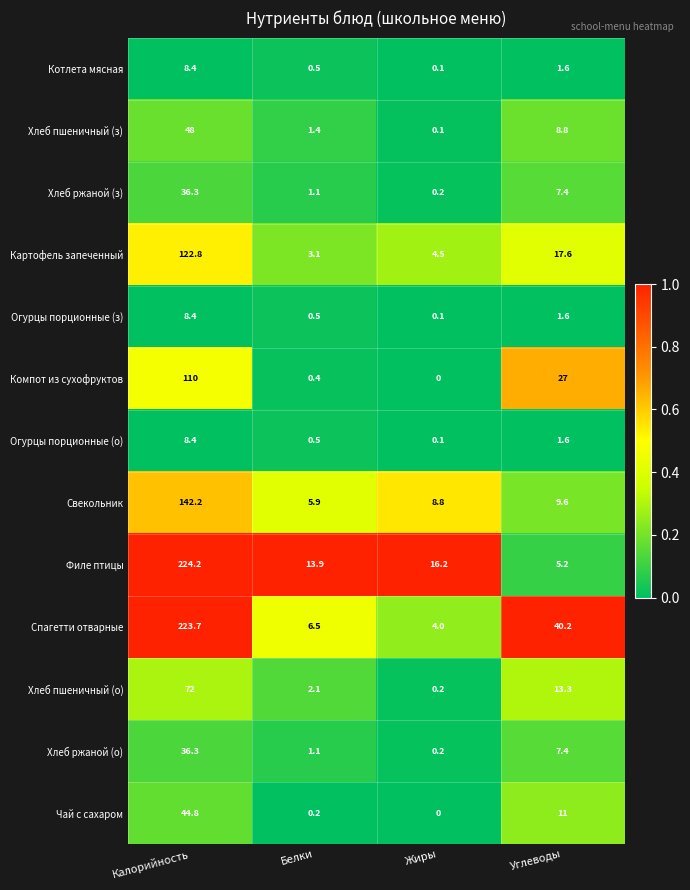

Which series changed the most between Калорийность and Жиры?

Спагетти отварные